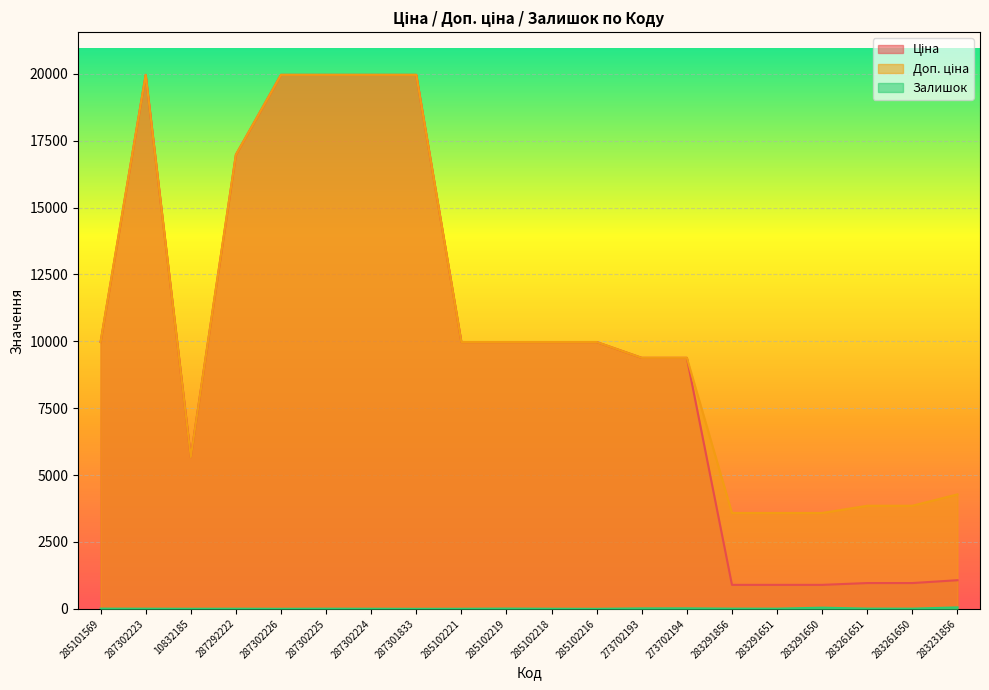

Is the value of Доп. ціна at 283261651 greater than the value of Ціна at 283261650?

Yes